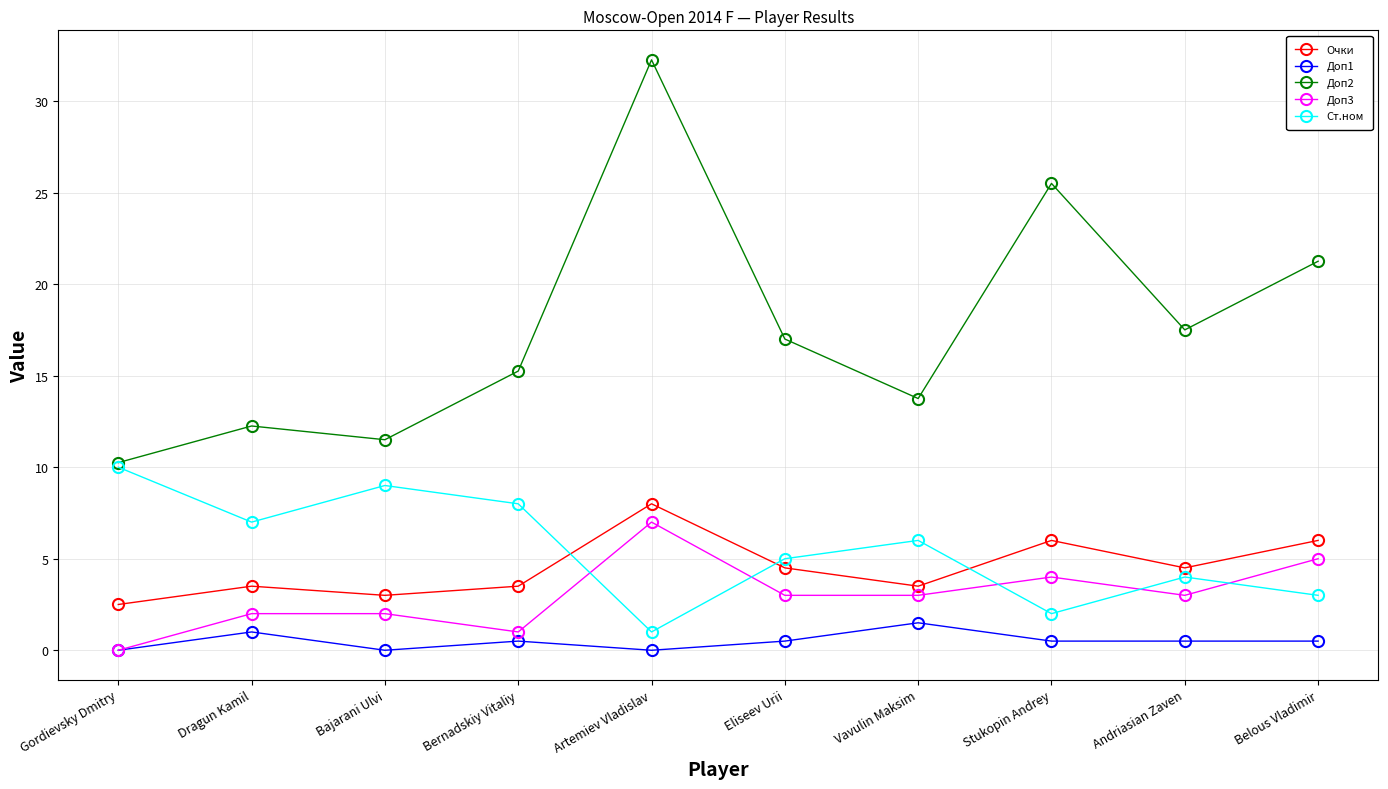

Does the chart display data point markers on the line(s)?

Yes